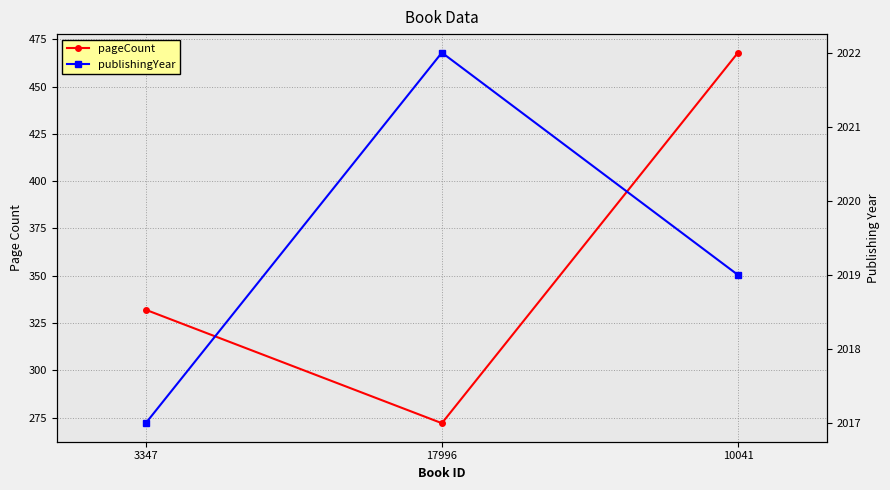

What is the highest value of the pageCount series?

468